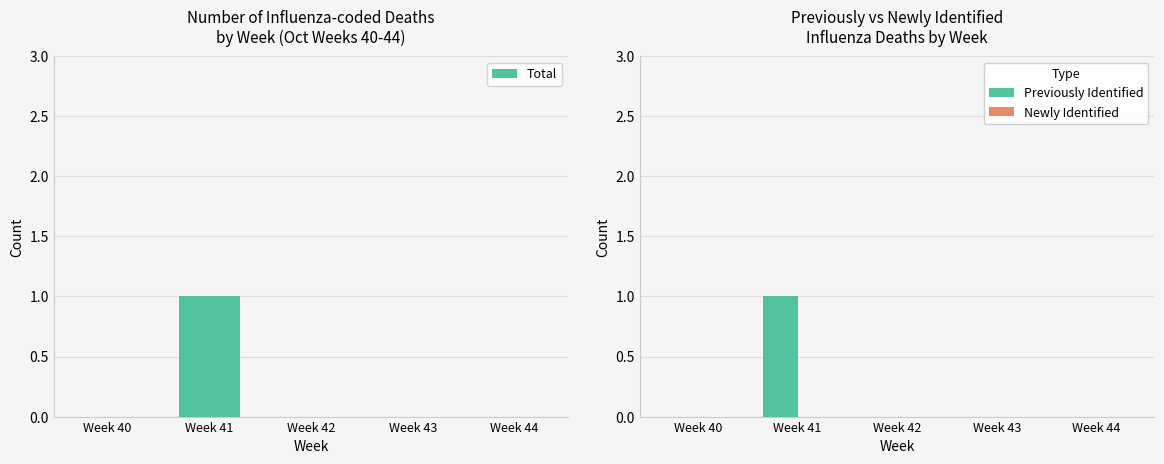

Reading left to right, list all the values displayed in this chart.

Total: Week 40=0	Week 41=1	Week 42=0	Week 43=0	Week 44=0
Previously Identified: Week 40=0	Week 41=1	Week 42=0	Week 43=0	Week 44=0
Newly Identified: Week 40=0	Week 41=0	Week 42=0	Week 43=0	Week 44=0